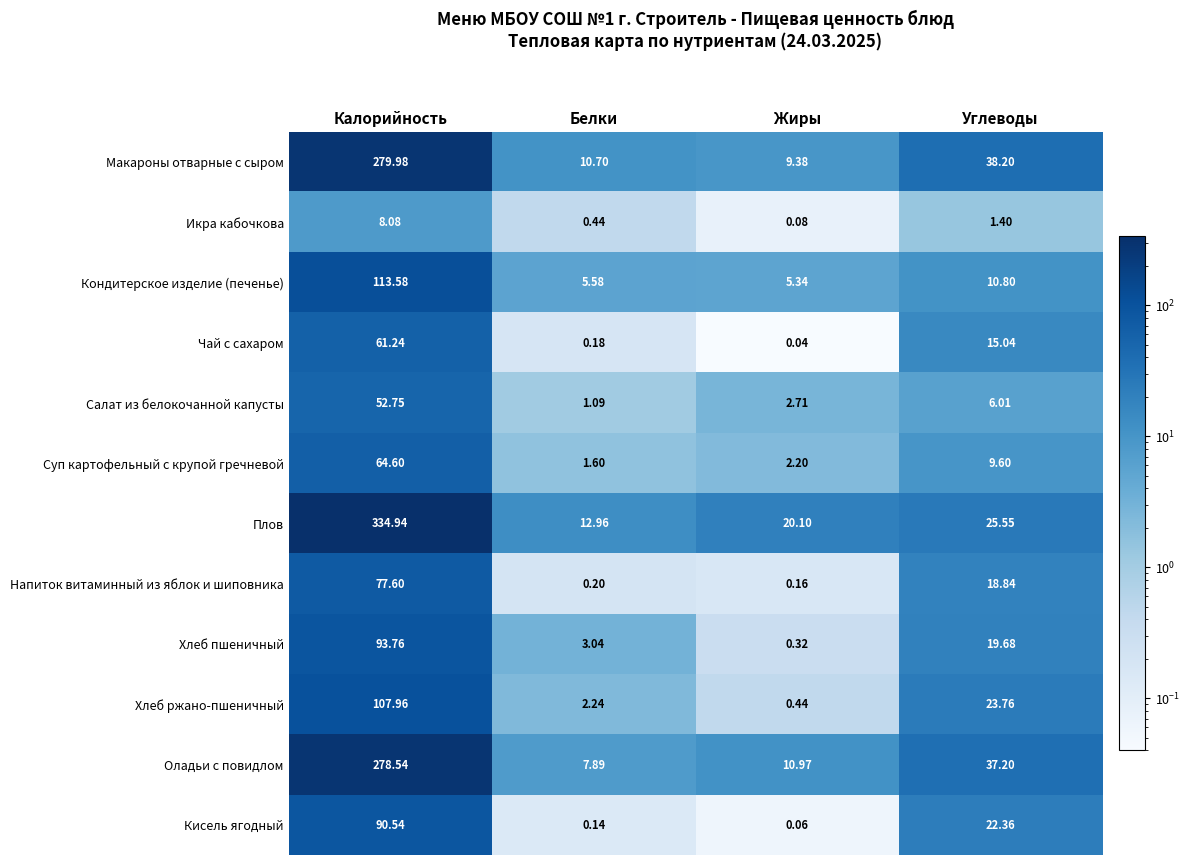

How many values in the Икра кабочкова series are below 1?

2